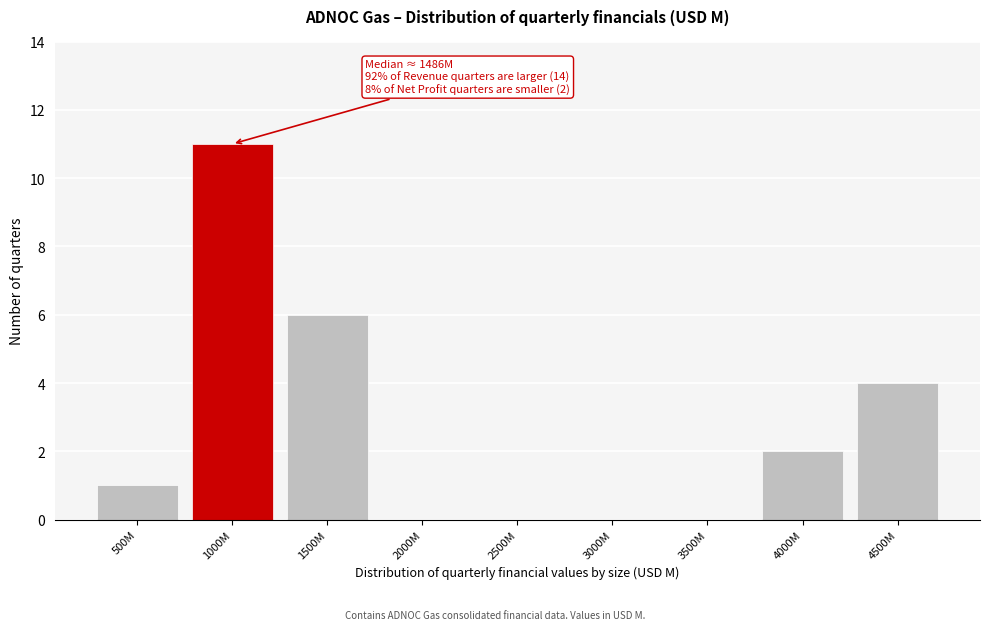

Reading right to left, transcribe all the data shown in this chart.

4500M=4	4000M=2	3500M=0	3000M=0	2500M=0	2000M=0	1500M=6	1000M=11	500M=1